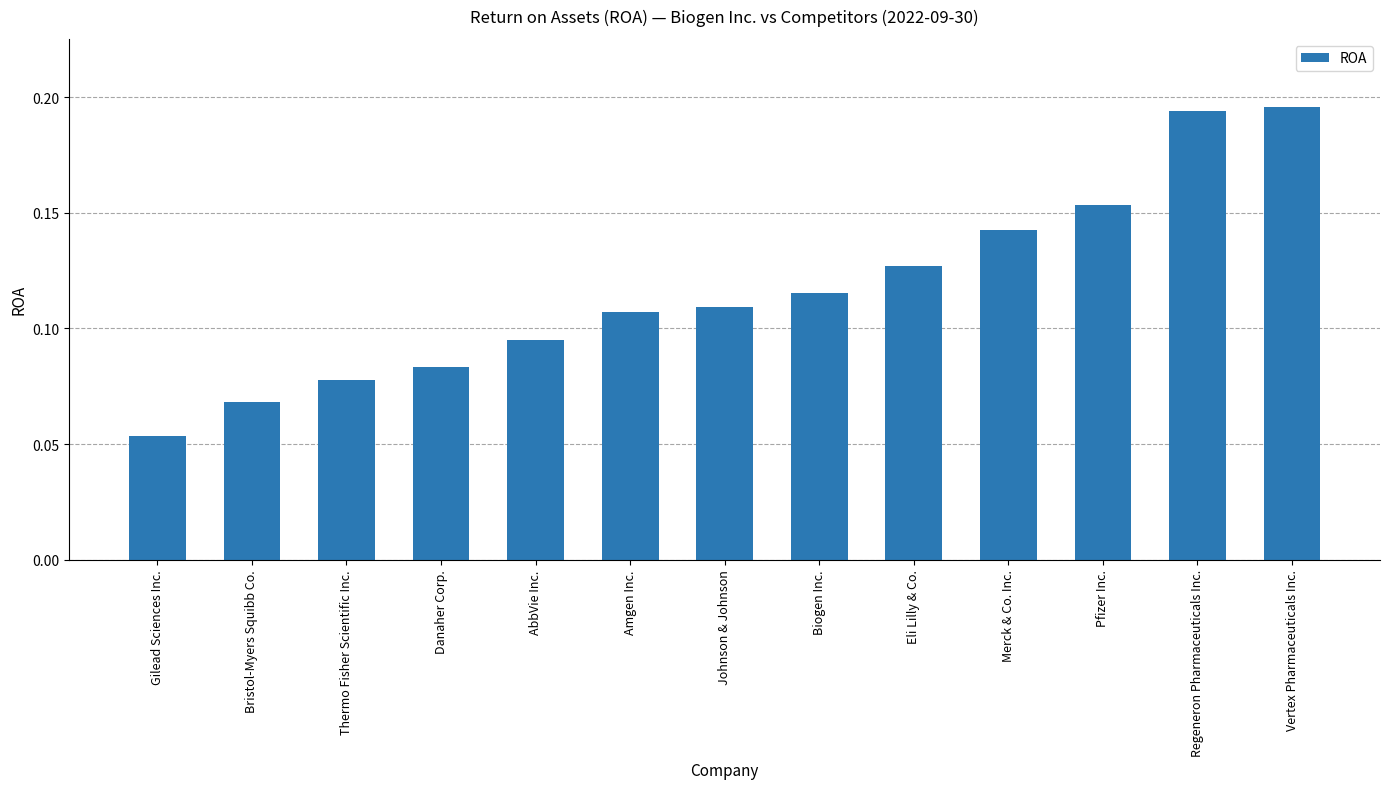

What is the sum of all values?

1.5